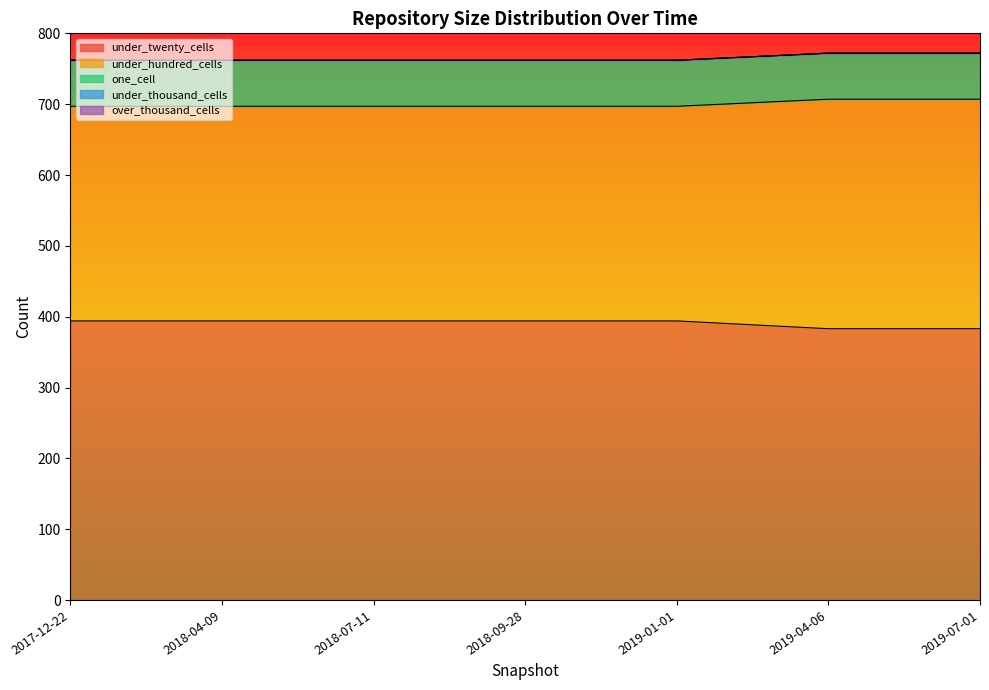

What is the total value across all series at 2019-07-01?

772